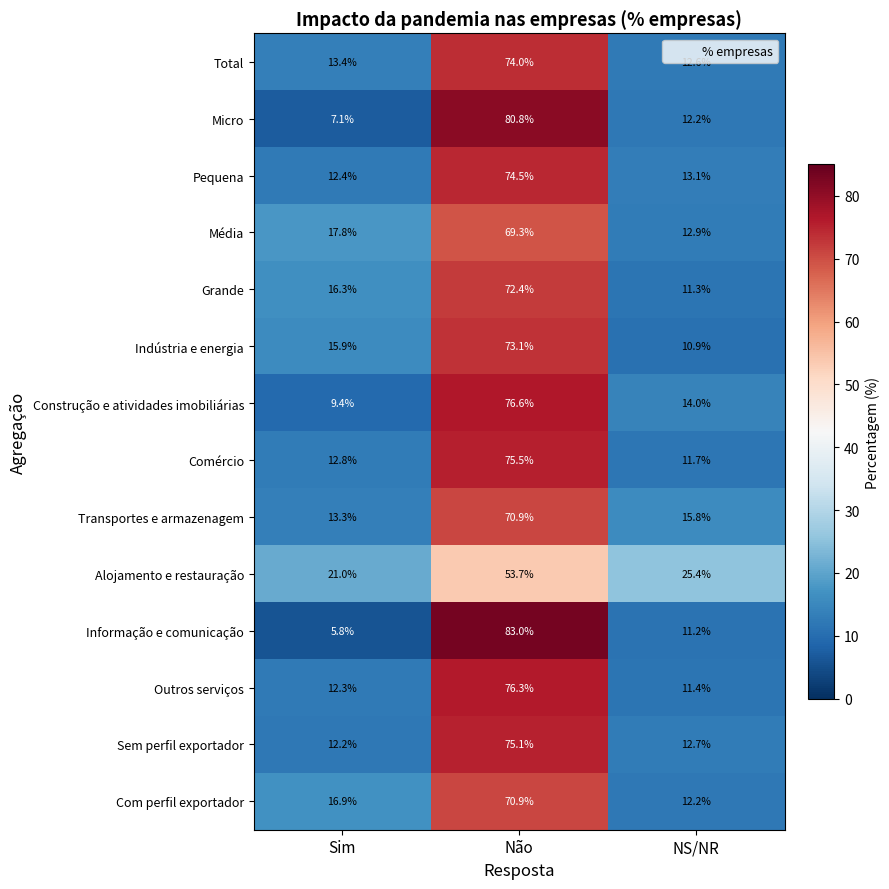

At how many categories does at least one series exceed 59?

1